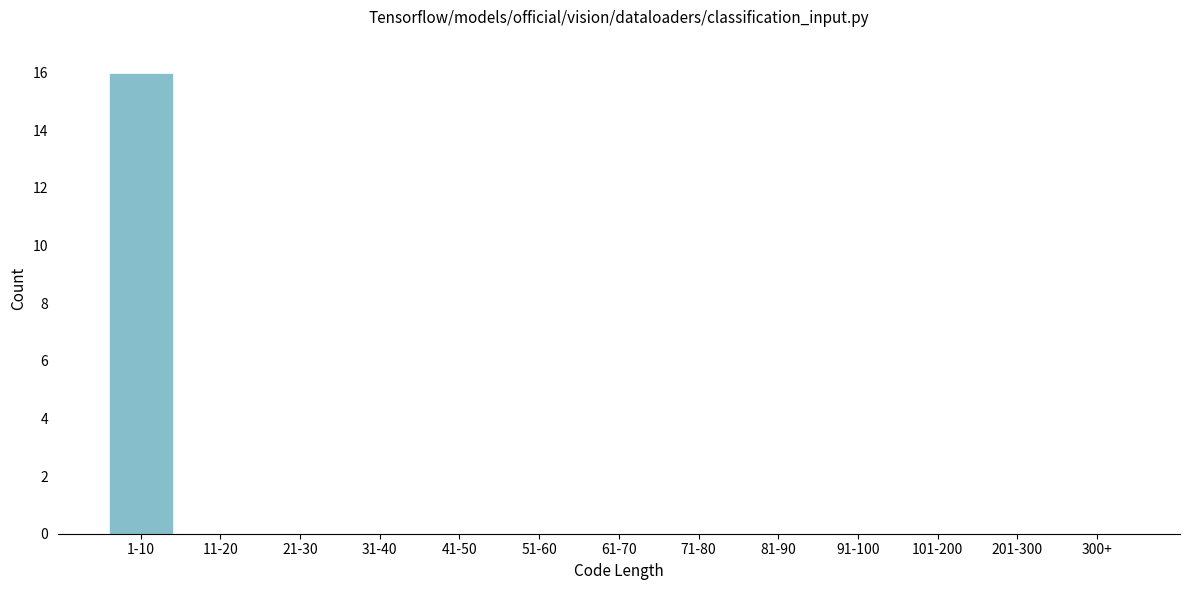

Reading right to left, extract all data points from this chart.

300+=0	201-300=0	101-200=0	91-100=0	81-90=0	71-80=0	61-70=0	51-60=0	41-50=0	31-40=0	21-30=0	11-20=0	1-10=16